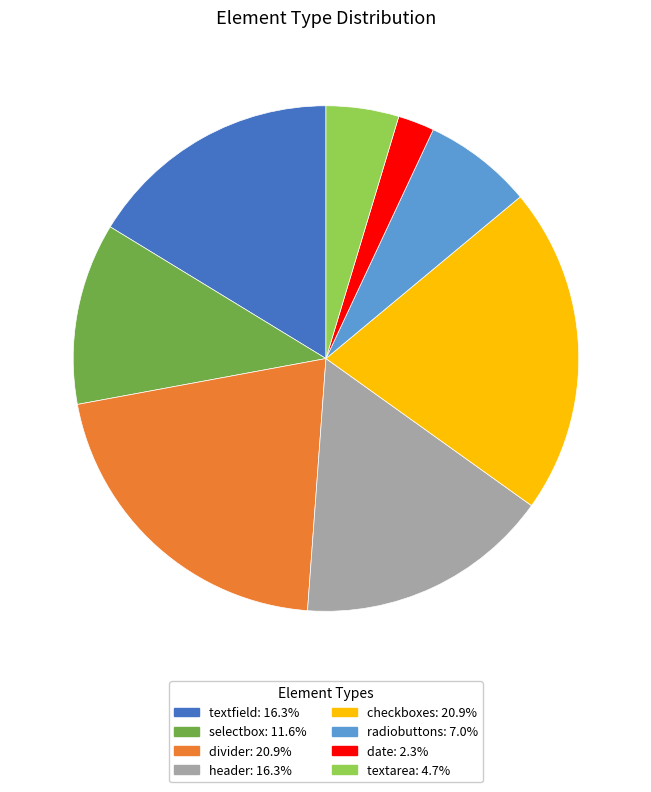

Is it true that checkboxes is 11% of the pie?

False